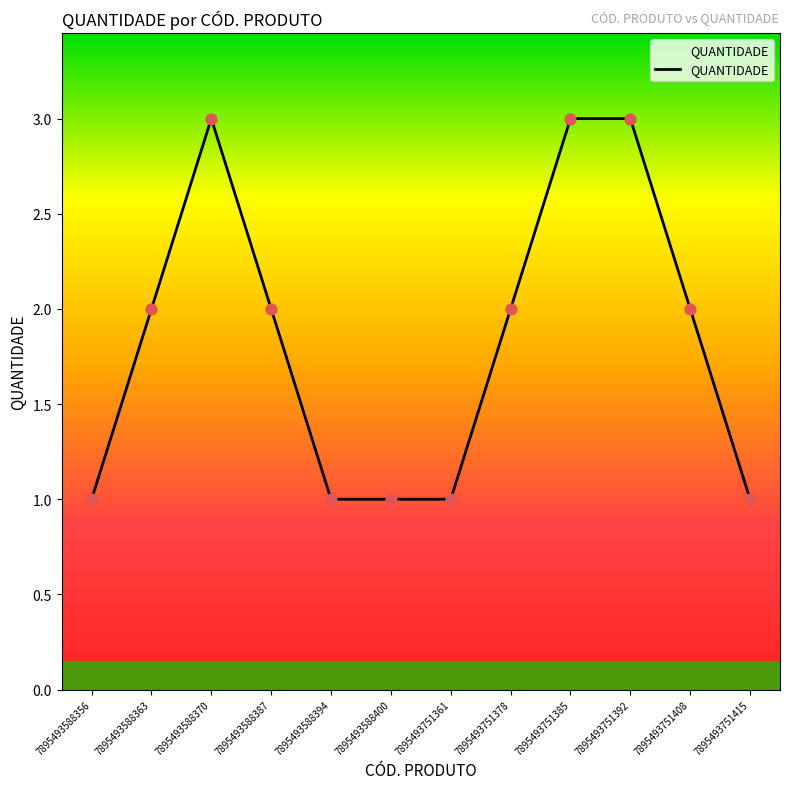

Approximately how many times larger is the value at 7895493751378 compared to 7895493588387?

1.0